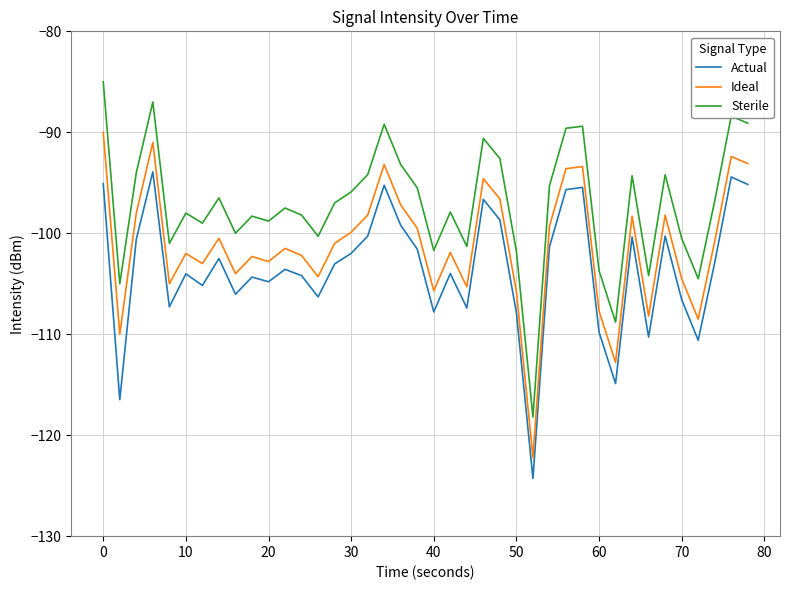

List the series in order of their peak value, lowest first.

Actual, Ideal, Sterile